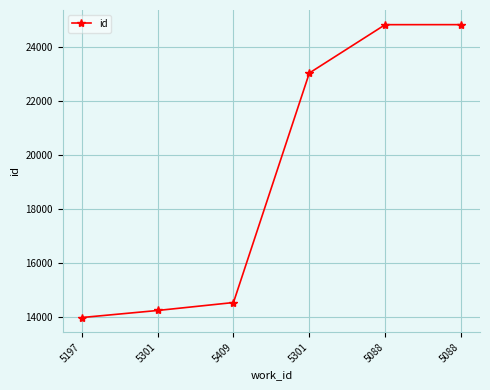

What is the maximum value shown in the chart?

24848